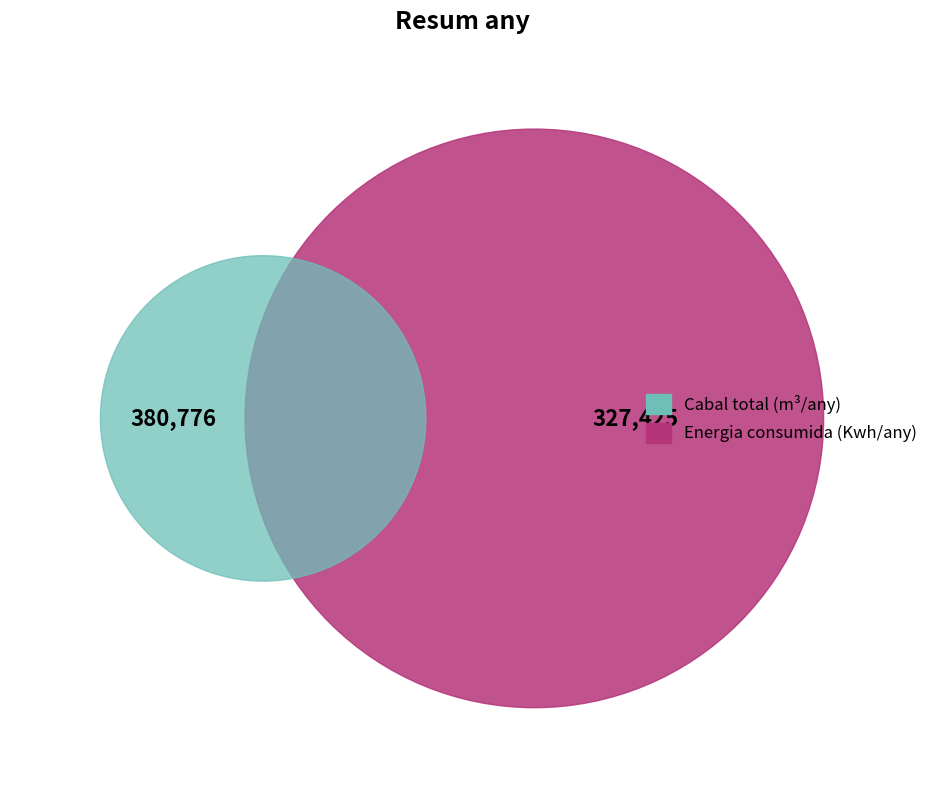

Do Energia consumida (Kwh/any) and Cabal total (m³/any) together represent more than half of the pie?

Yes